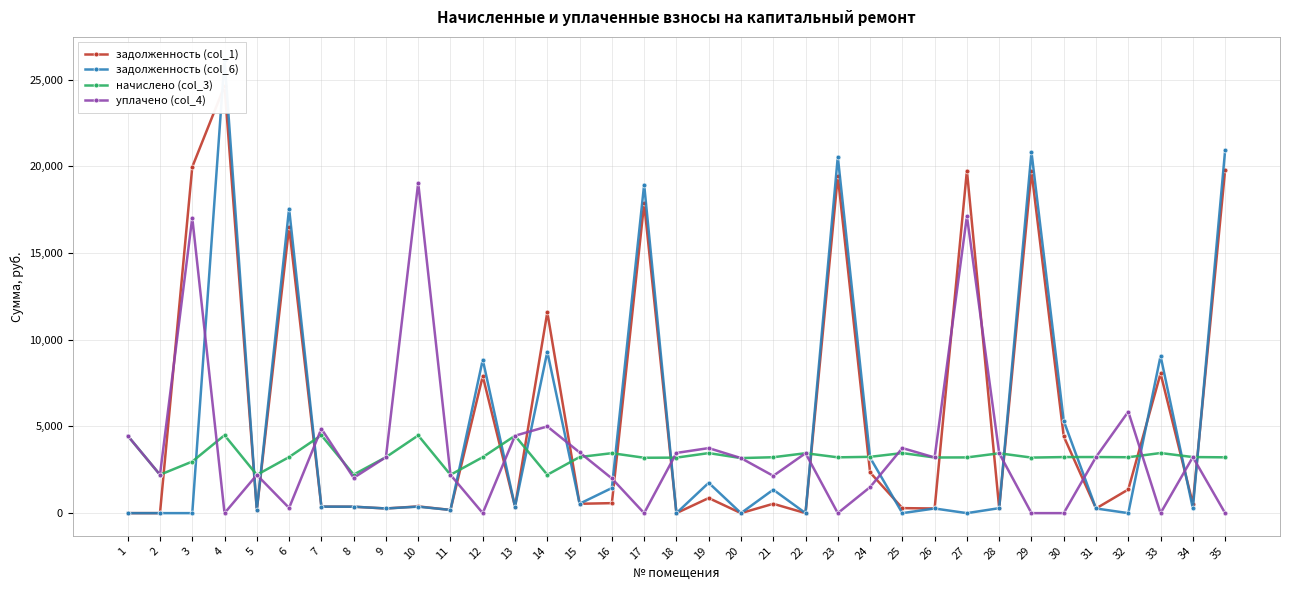

At which category does задолженность (col_6) reach its first local valley?

5